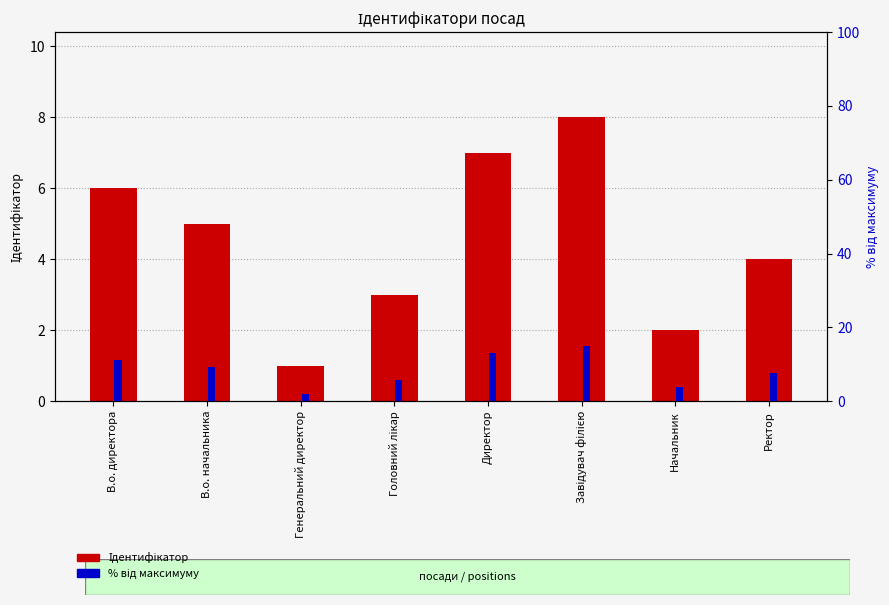

Reading left to right, list all the values displayed in this chart.

Ідентифікатор: 6.0	5.0	1.0	3.0	7.0	8.0	2.0	4.0
% від максимуму: 11.2	9.4	1.9	5.6	13.1	15.0	3.8	7.5